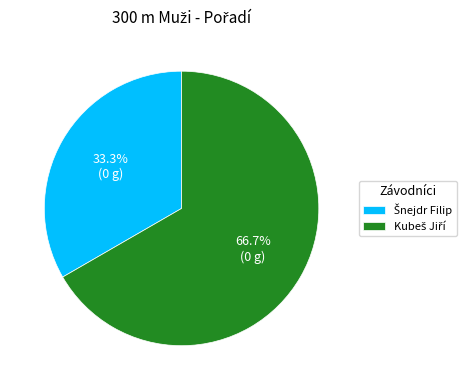

Is there any slice that represents more than half of the pie?

Yes